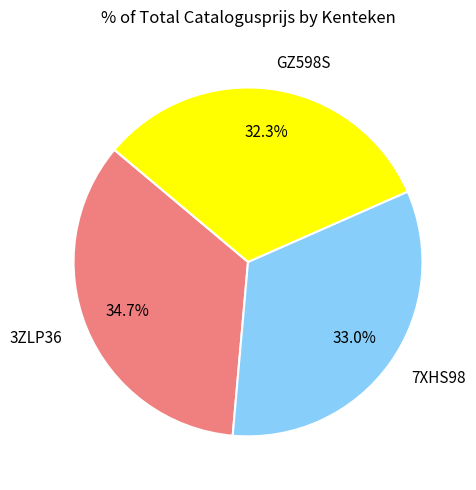

Does GZ598S account for over 50% of the chart?

No